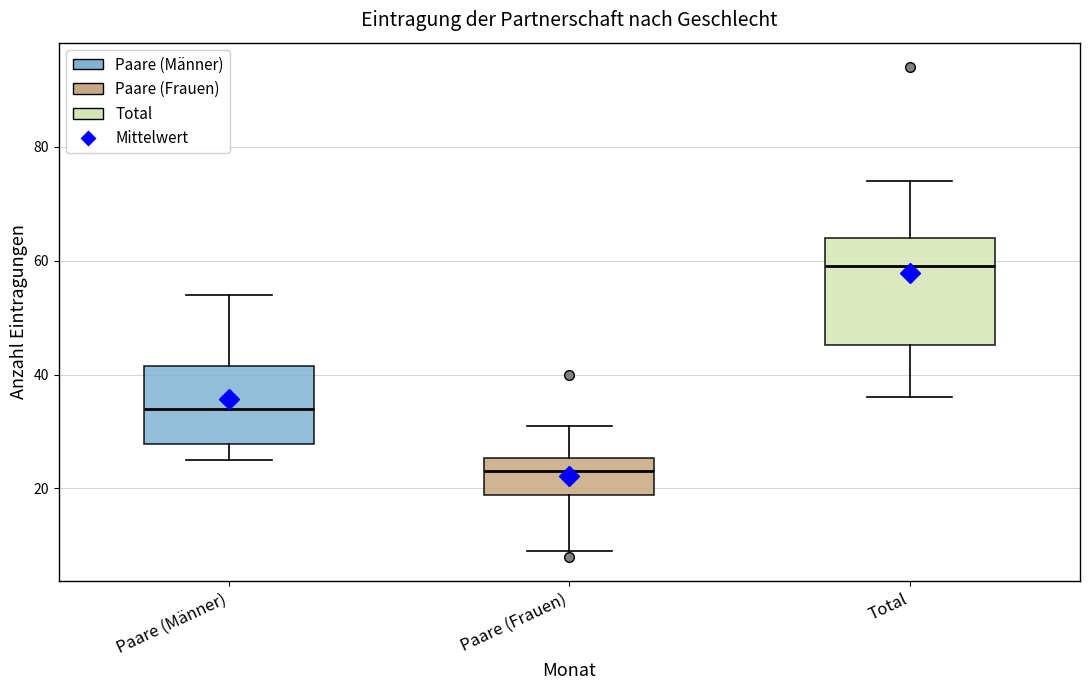

Reading left to right, read every box against the y-axis: the position of its median line, the range the box covers, and the ends of its whiskers. The values are not printed on the chart, so give them approximately, as read against the axis.

Paare (Männer): median 34, box 28 to 42, whiskers 26 to 54
Paare (Frauen): median 24, box 18 to 26, whiskers 10 to 32
Total: median 60, box 46 to 64, whiskers 36 to 74